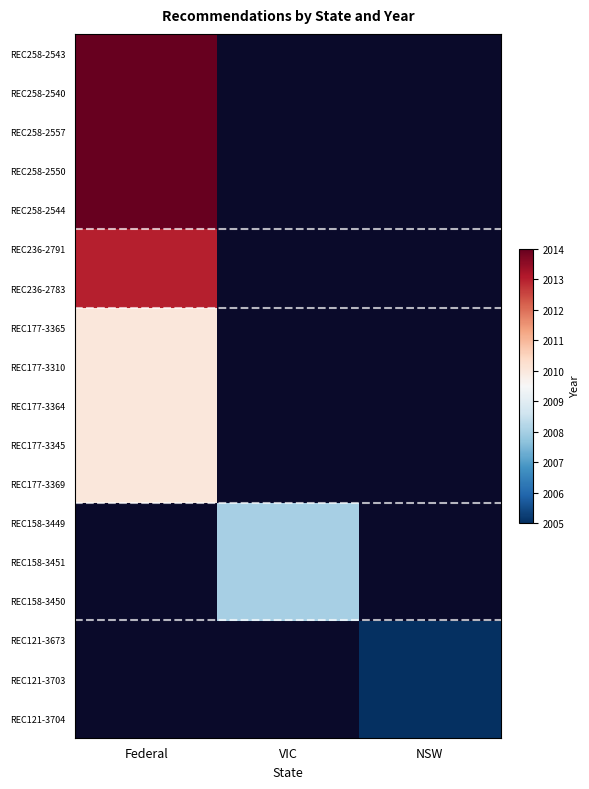

What is the difference between the highest and lowest values at Federal?

4.0